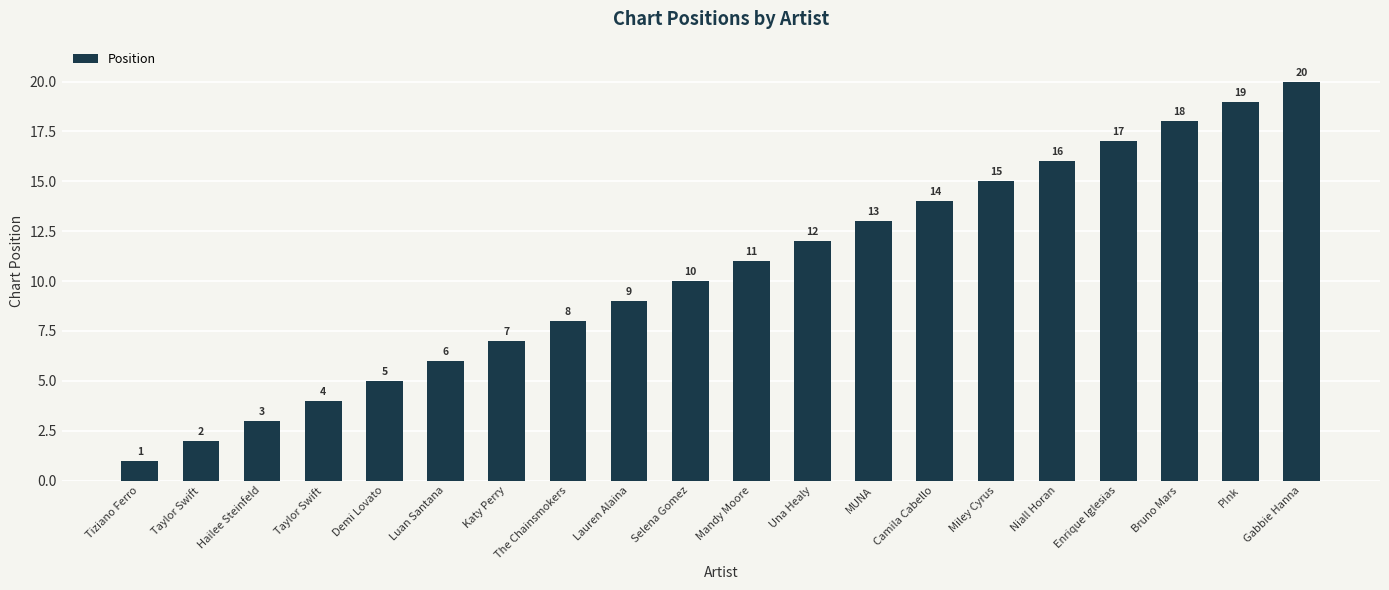

List the labels in order of value, smallest first.

Tiziano Ferro, Taylor Swift, Hailee Steinfeld, Taylor Swift, Demi Lovato, Luan Santana, Katy Perry, The Chainsmokers, Lauren Alaina, Selena Gomez, Mandy Moore, Una Healy, MUNA, Camila Cabello, Miley Cyrus, Niall Horan, Enrique Iglesias, Bruno Mars, P!nk, Gabbie Hanna